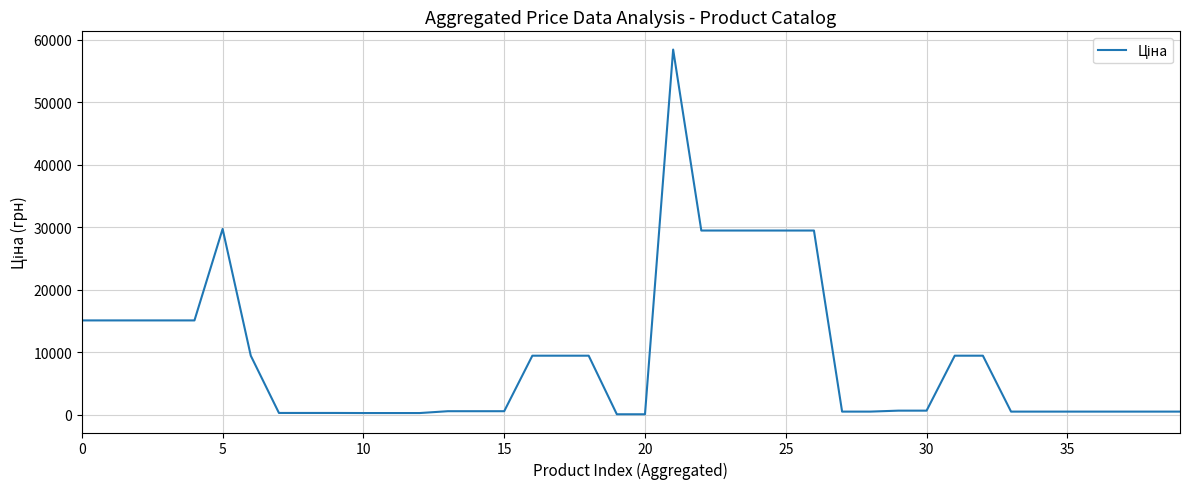

What is the difference between the maximum and minimum values?

58312.4